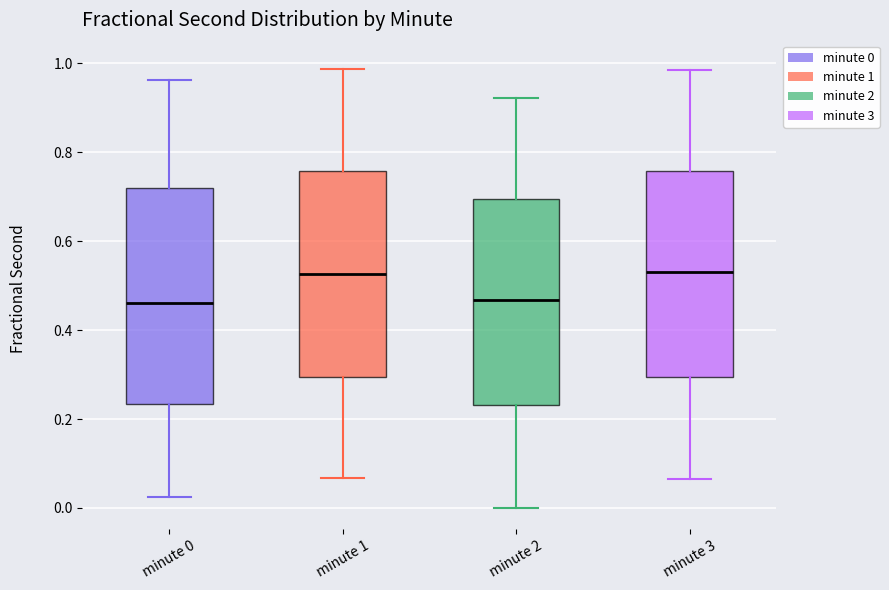

Where does the median line of the box for minute 2 sit on the y-axis? The values are not printed on the chart, so give them approximately, as read against the axis.

0.46